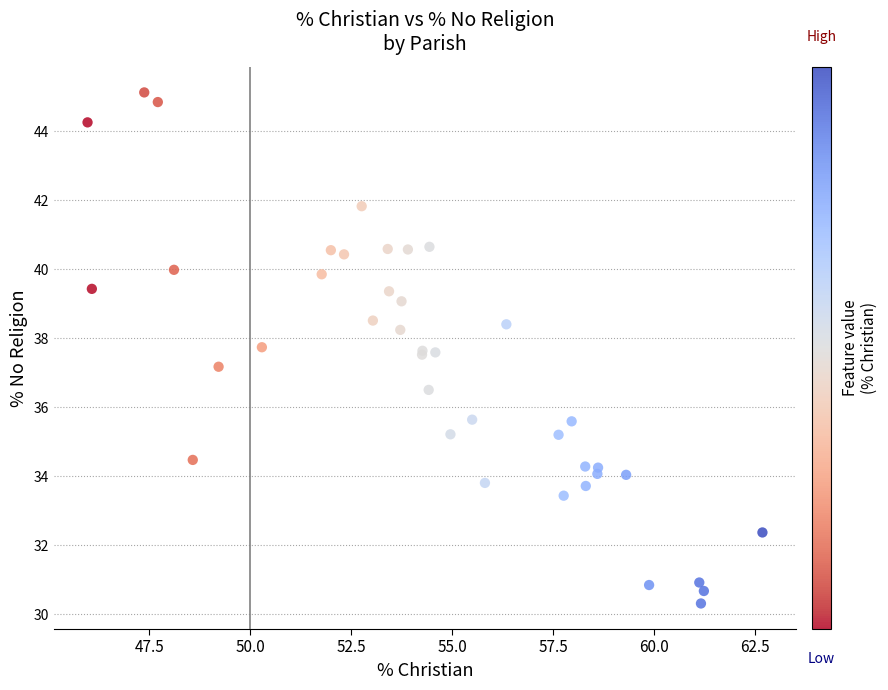

What Y value in the scatter plot is closest to 37?

37.2